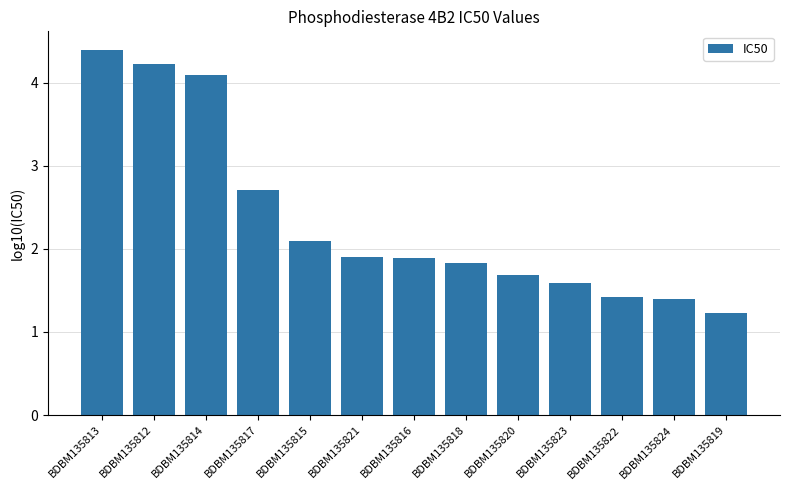

How many categories are shown in the chart?

13